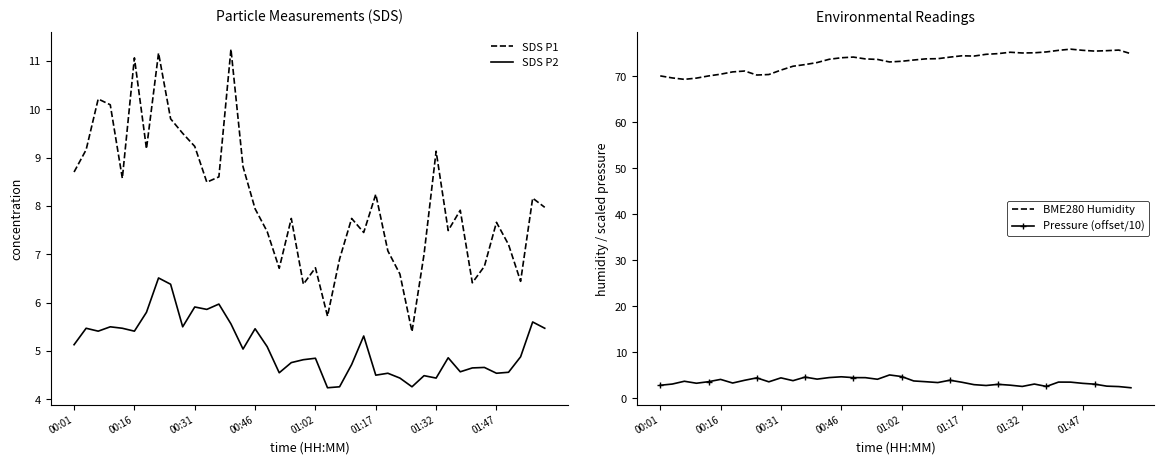

Is it true that SDS P1 equals 12.3 at 00:31?

False